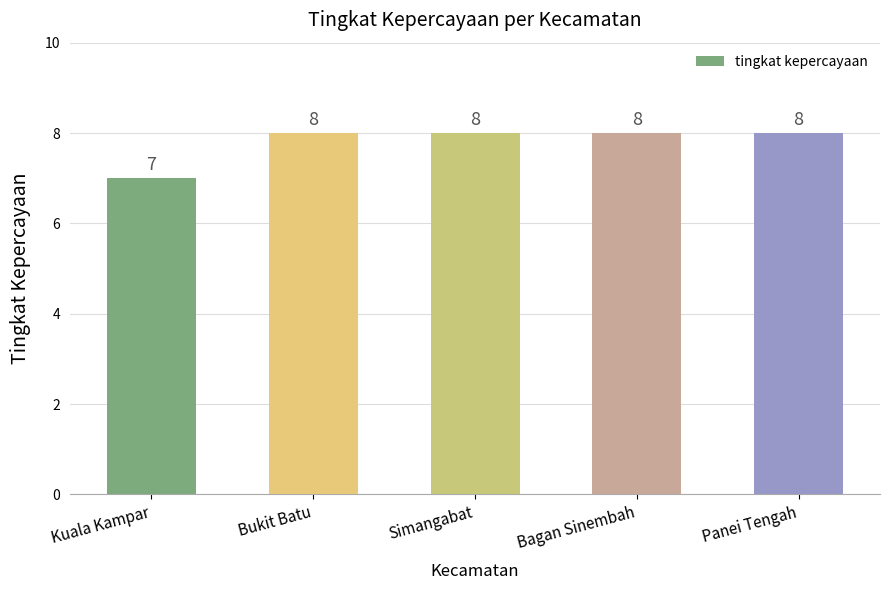

At which label is the value closest to 7?

Kuala Kampar